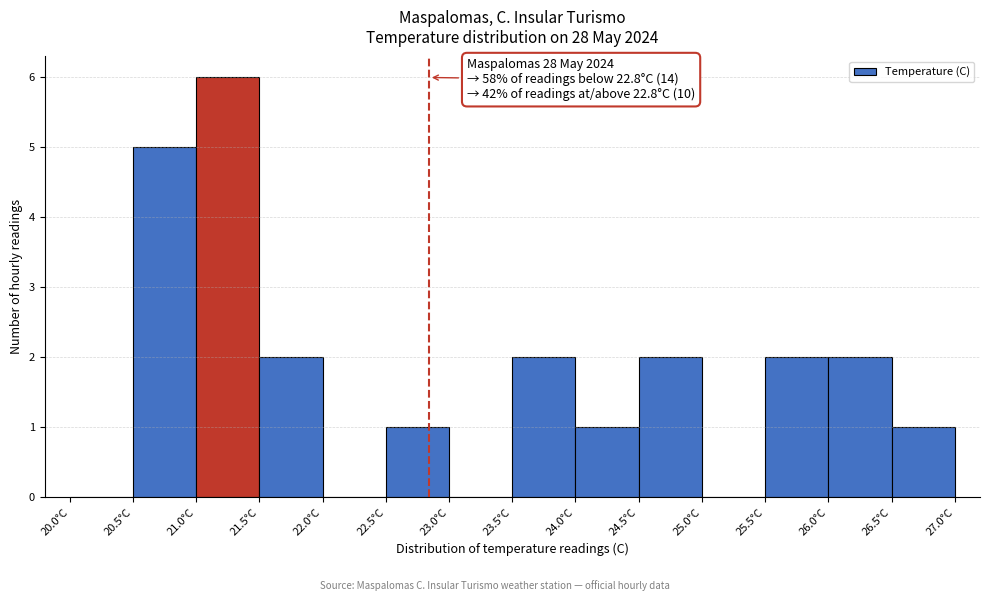

Which range on the x-axis has the tallest bar?

21.0 to 21.5